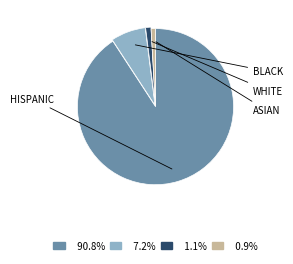

How many slices are in this pie chart?

4